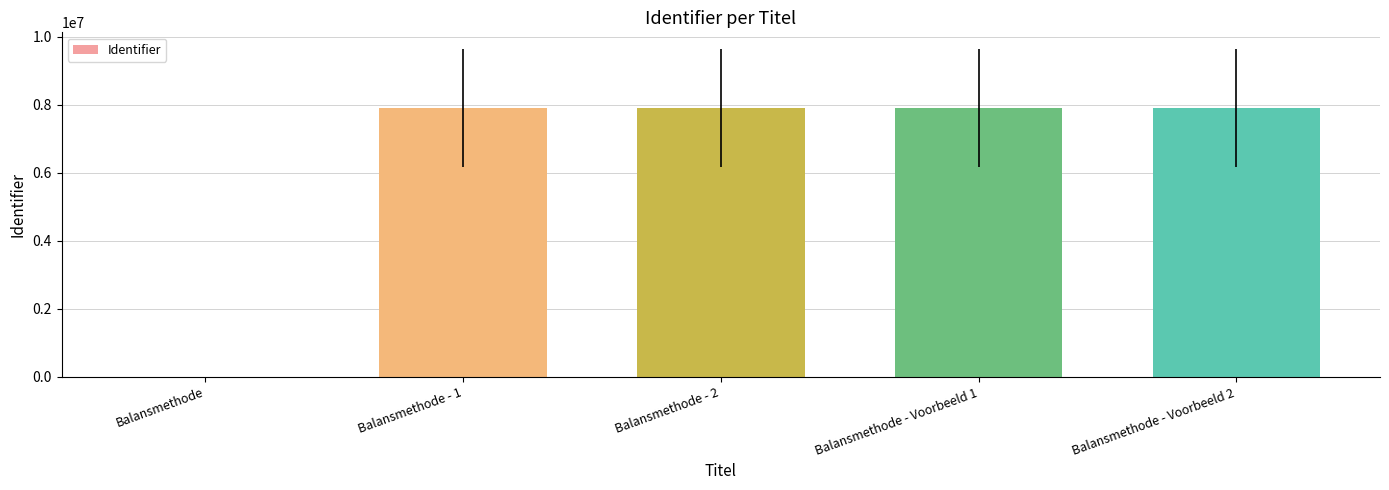

What is the sum of all values?

31653812